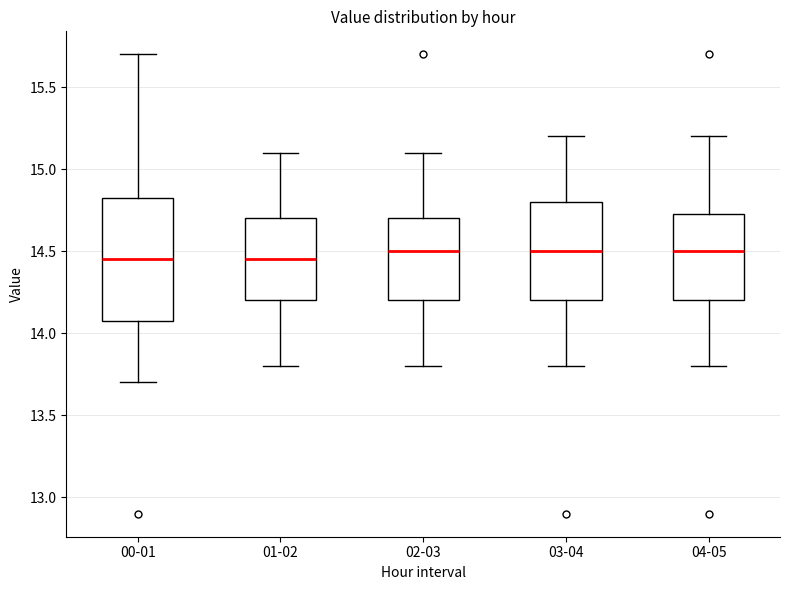

Where does the median line of the box for 01-02 sit on the y-axis? The values are not printed on the chart, so give them approximately, as read against the axis.

14.45